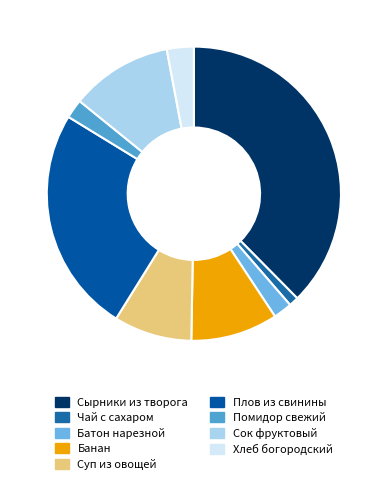

Rank the categories by value from lowest to highest.

Чай с сахаром, Батон нарезной, Помидор свежий, Хлеб богородский, Суп из овощей, Банан, Сок фруктовый, Плов из свинины, Сырники из творога